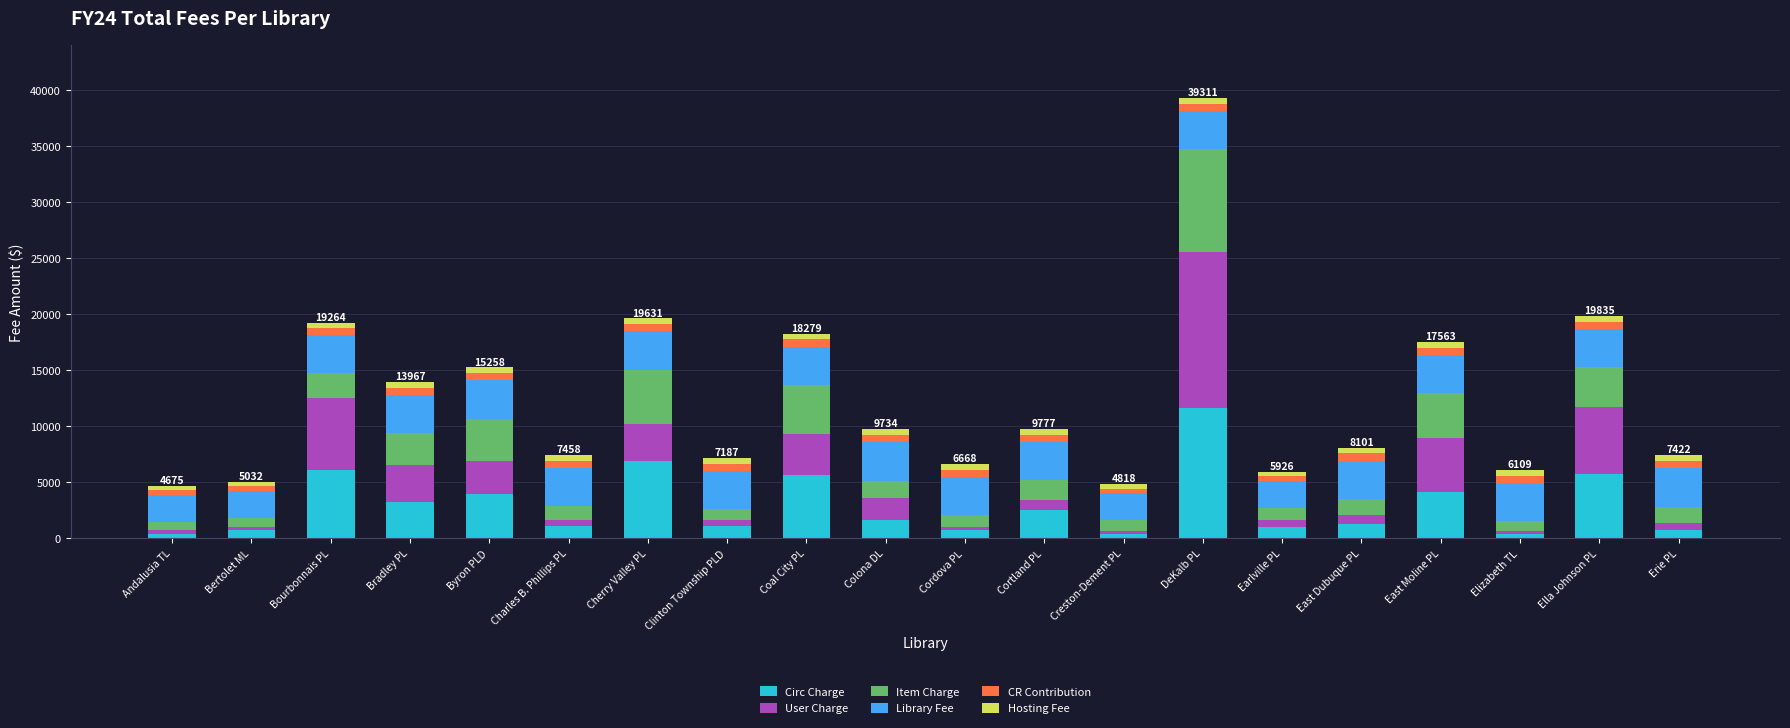

What is the maximum value for Circ Charge?

11596.0